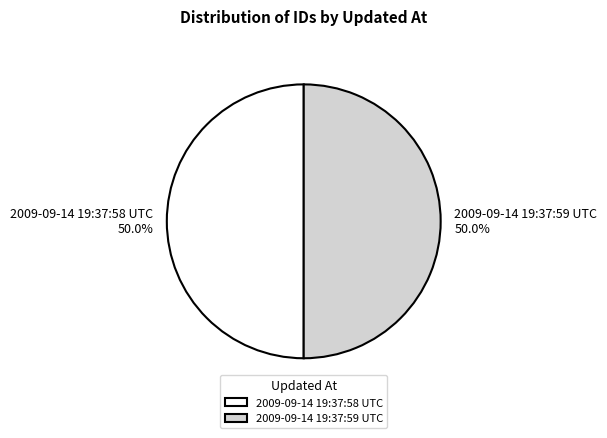

What percentage do 2009-09-14 19:37:59 UTC and 2009-09-14 19:37:58 UTC together represent?

100.0%